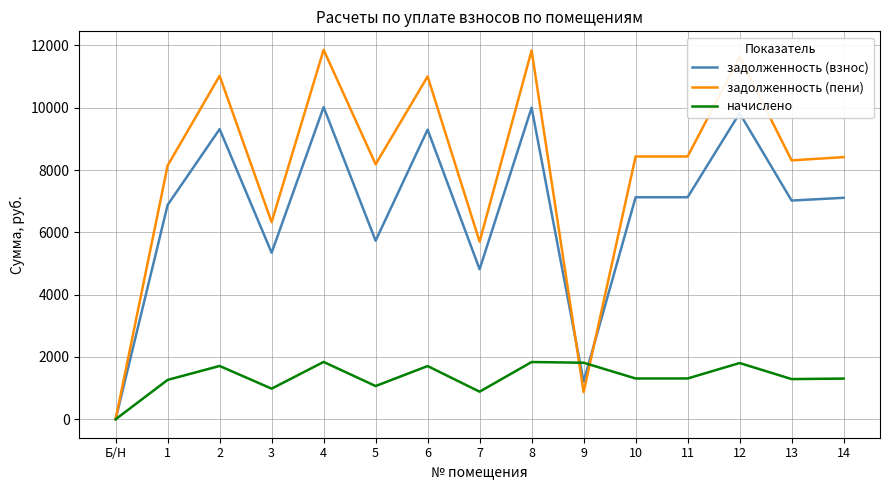

After their last crossing, which series has the higher values: начислено or задолженность (взнос)?

задолженность (взнос)